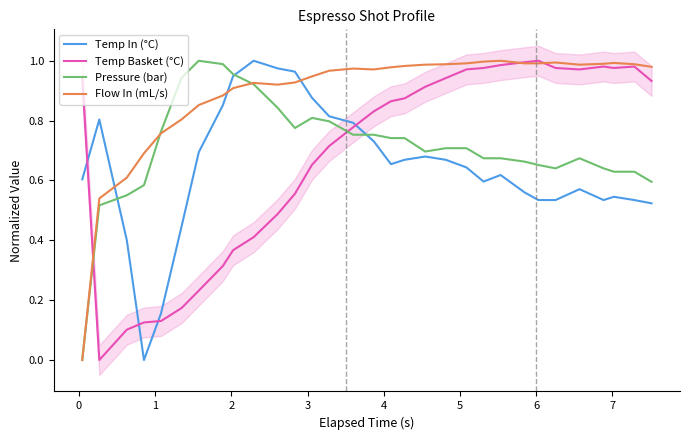

What is the difference between the maximum and minimum values in the Temp In (°C) series?

1.0